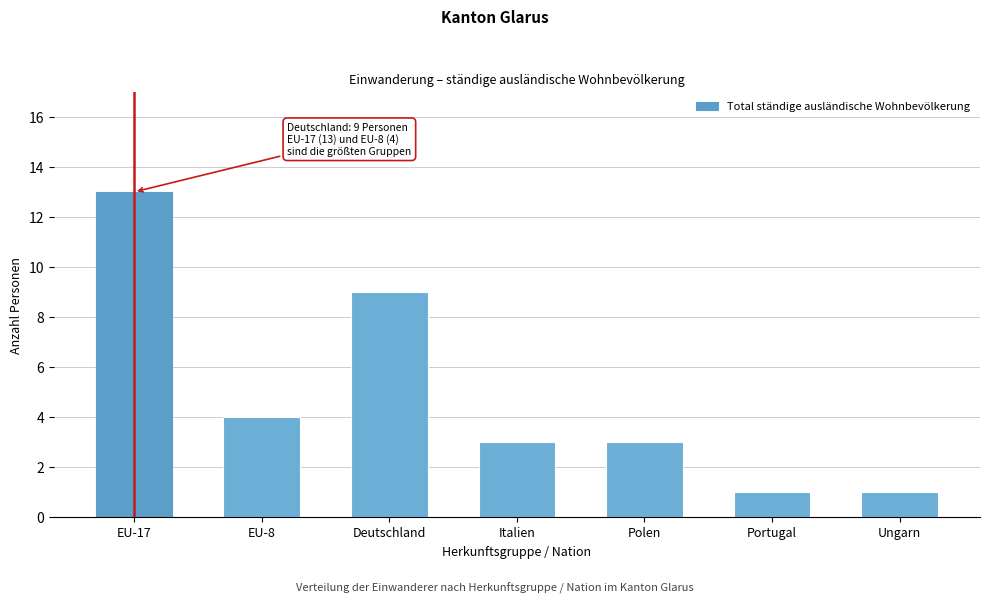

Reading right to left, what are all the values shown in this chart?

Ungarn=1	Portugal=1	Polen=3	Italien=3	Deutschland=9	EU-8=4	EU-17=13